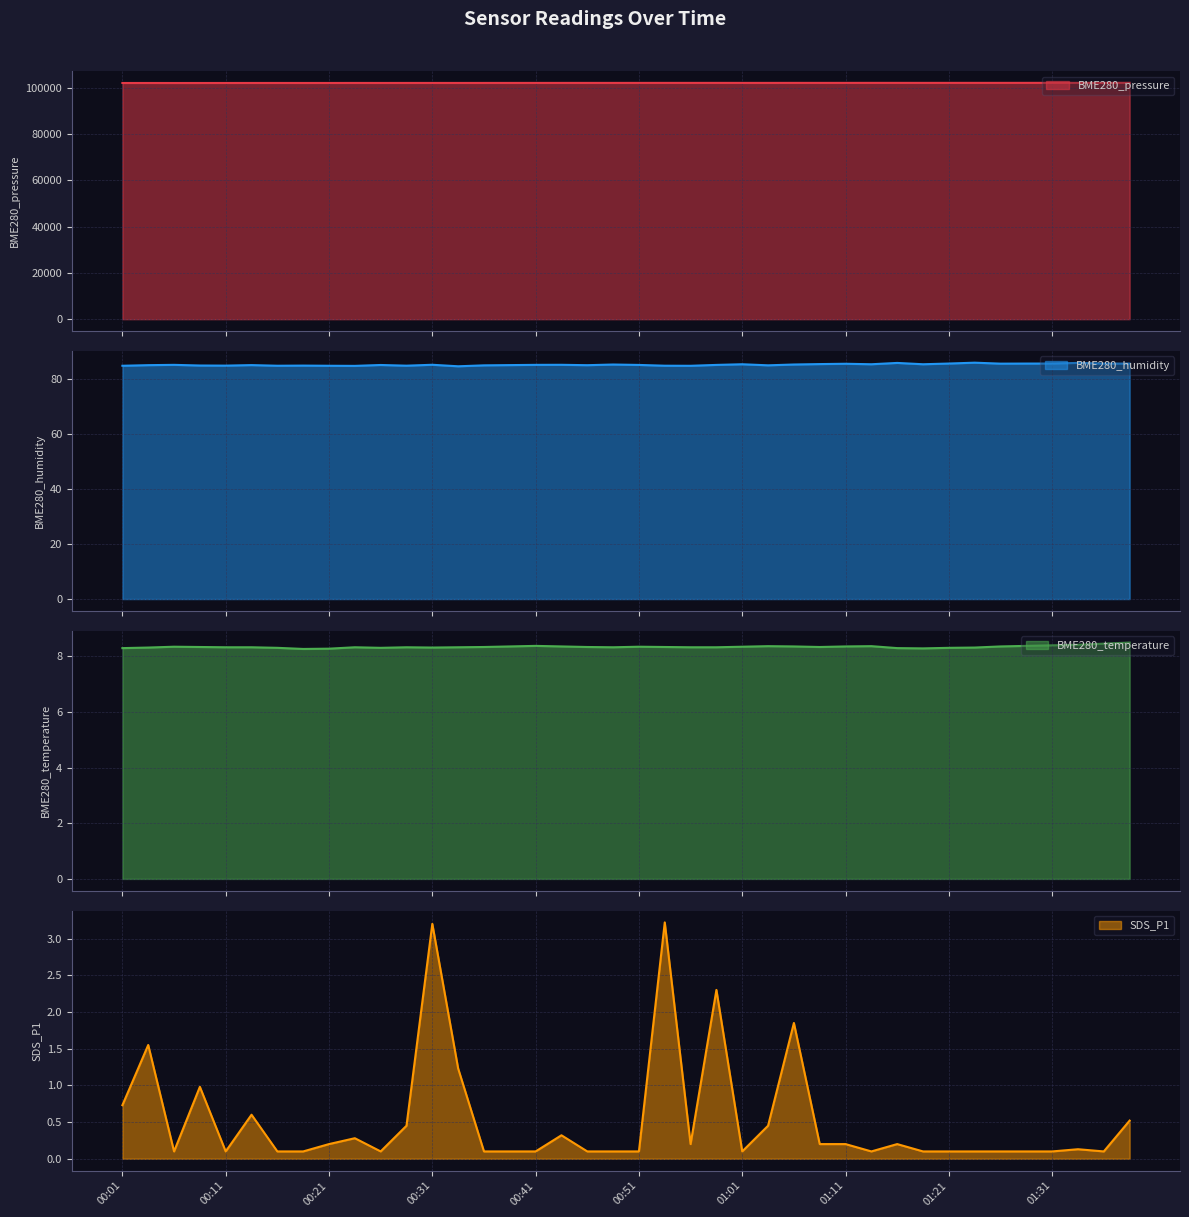

True or false: BME280_temperature and SDS_P1 intersect in this chart.

False